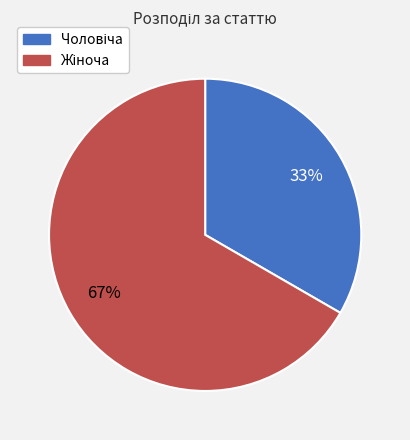

To the nearest percent, what is the average slice percentage?

50%